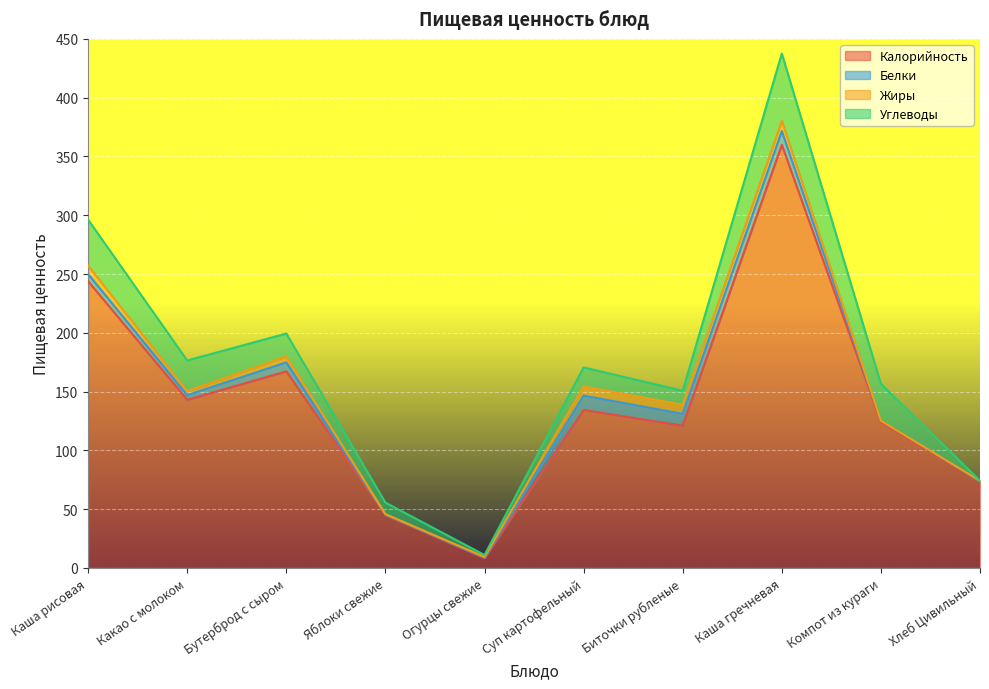

What are all the series names shown in the legend?

Калорийность, Белки, Жиры, Углеводы